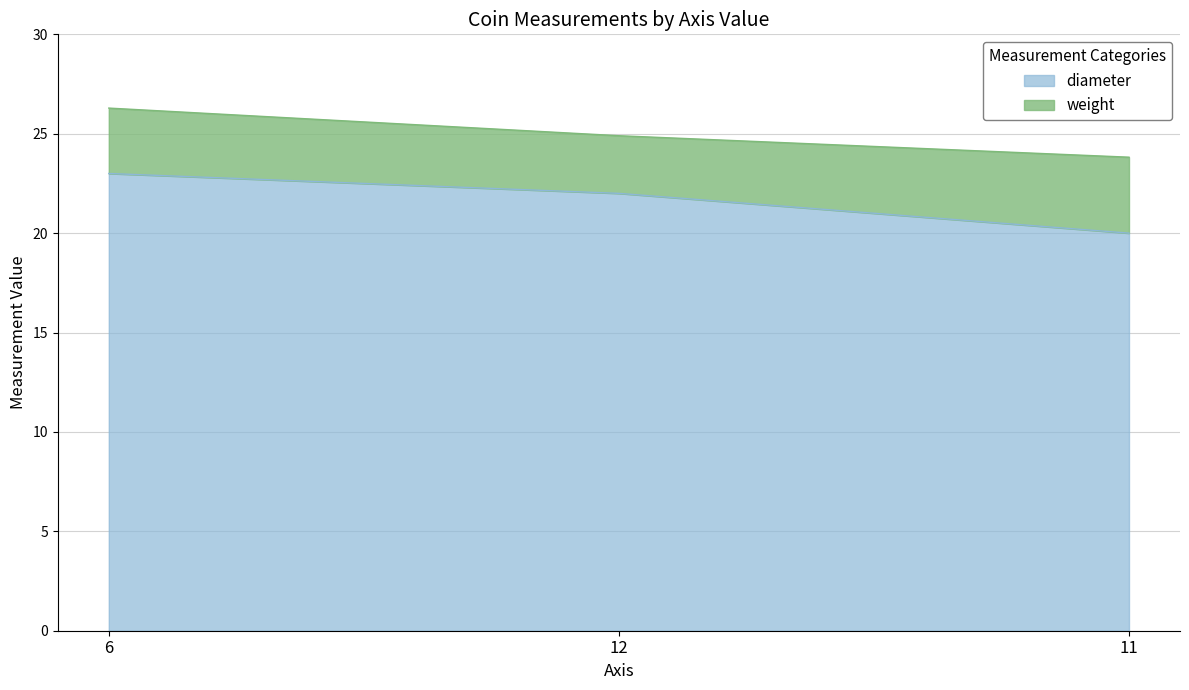

True or false: the data shows 37 at 6.

False